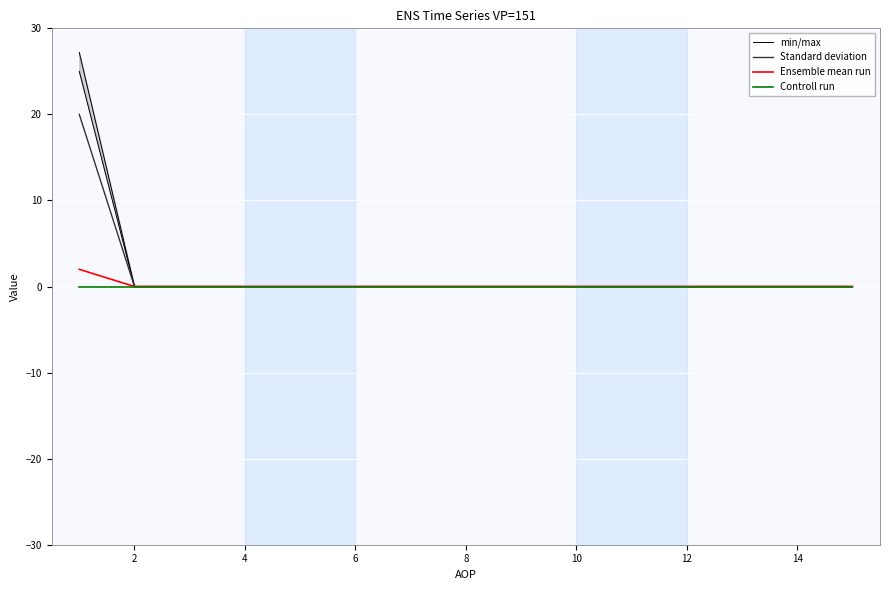

Reading left to right, what are all the values shown in this chart?

min/max: 25	0	0	0	0	0	0	0	0	0	0	0	0	0	0
Standard deviation: 20	0	0	0	0	0	0	0	0	0	0	0	0	0	0
Ensemble mean run: 2	0	0	0	0	0	0	0	0	0	0	0	0	0	0
Controll run: 0	0	0	0	0	0	0	0	0	0	0	0	0	0	0